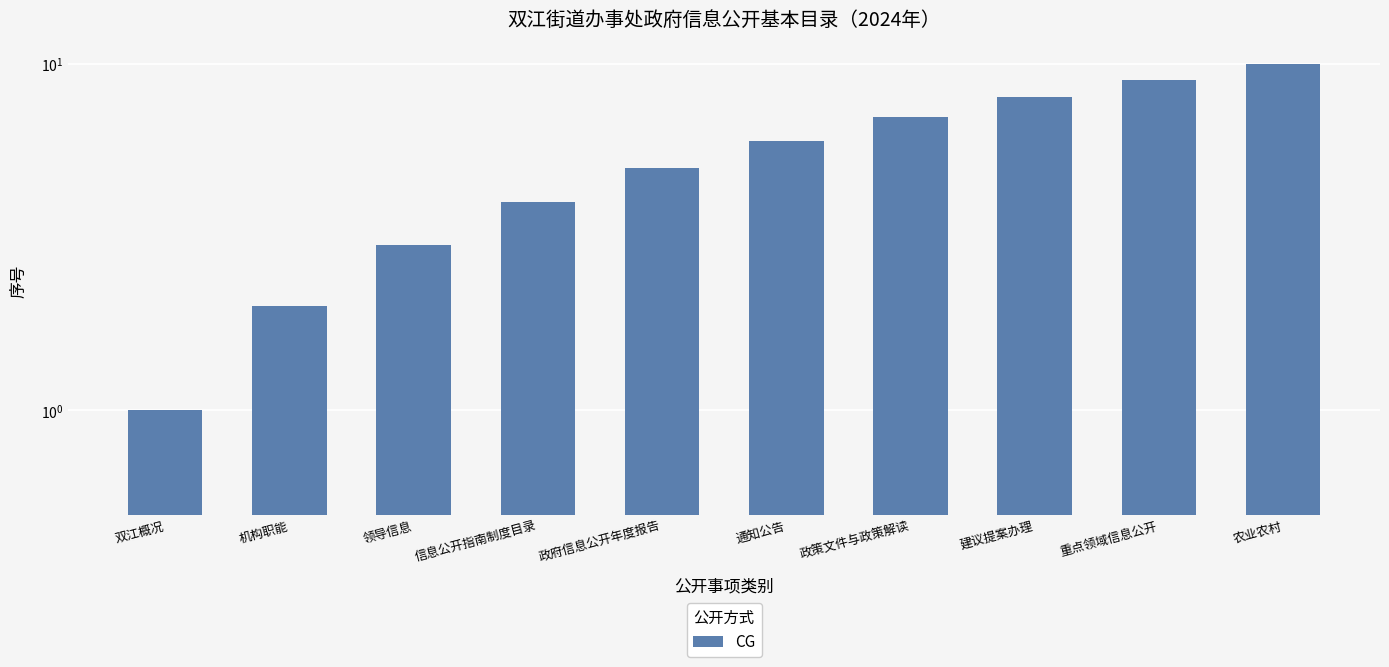

What position from the right is 政府信息公开年度报告?

6